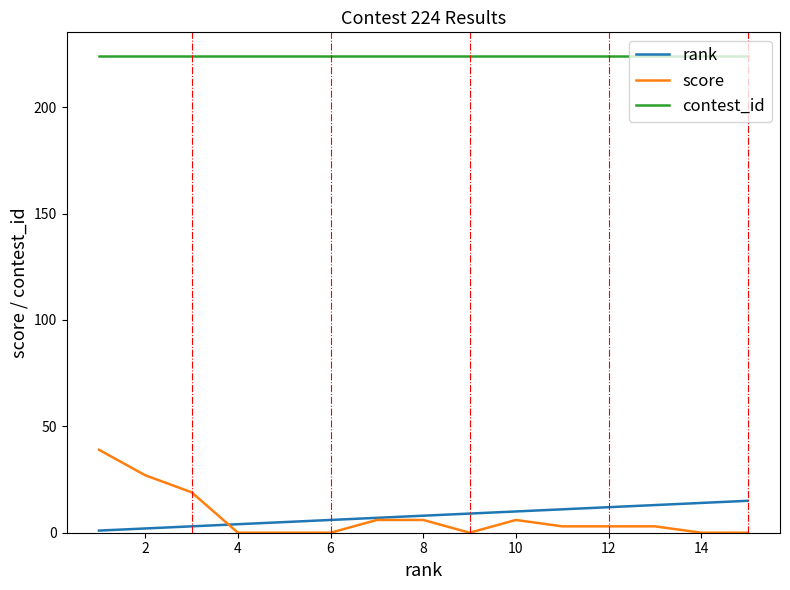

How many values in the rank series are below 8?

7